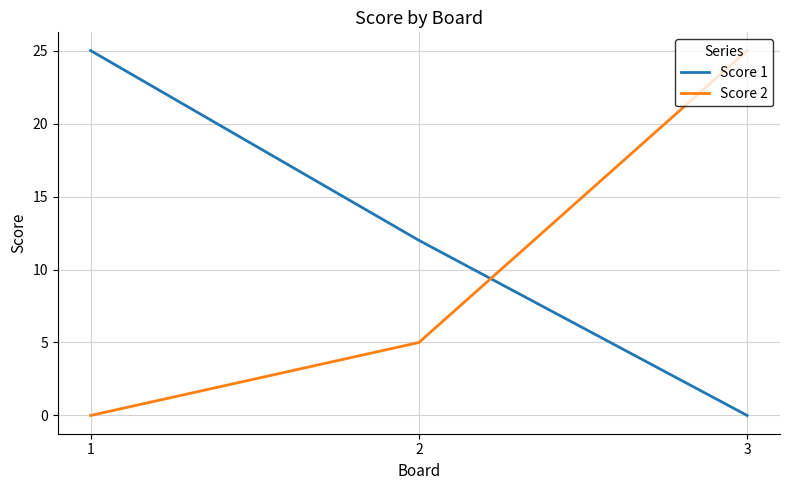

What are all the series names shown in the legend?

Score 1, Score 2